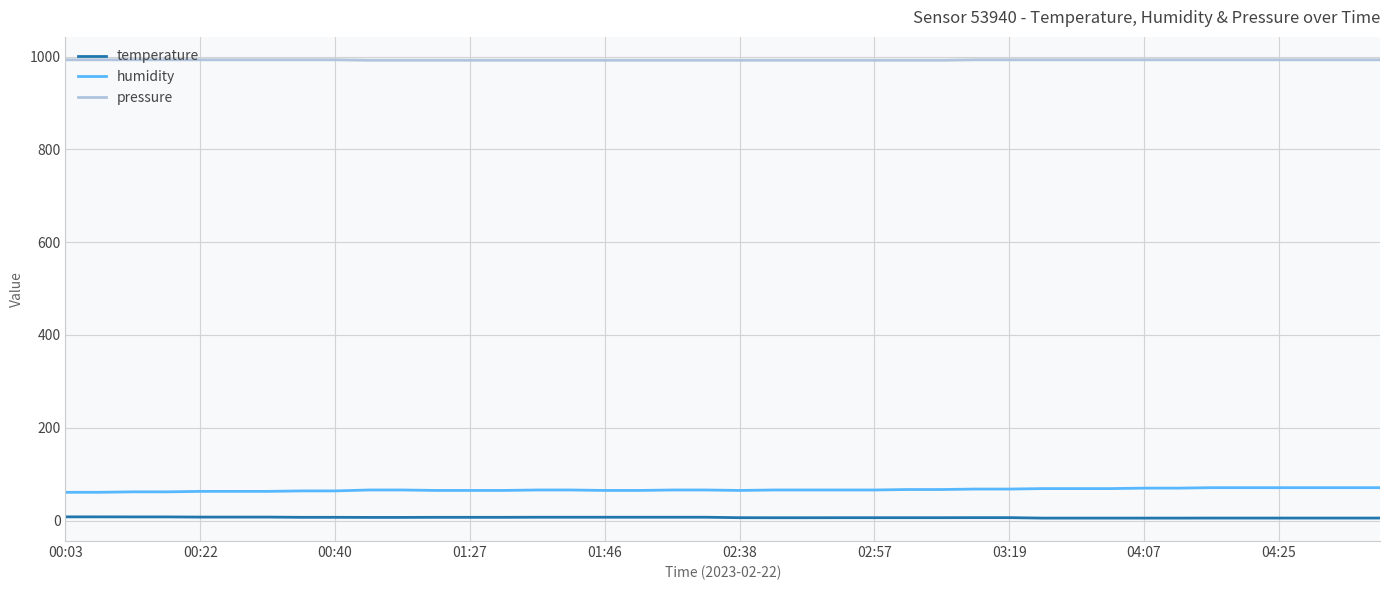

Which series has the largest total across all categories?

pressure